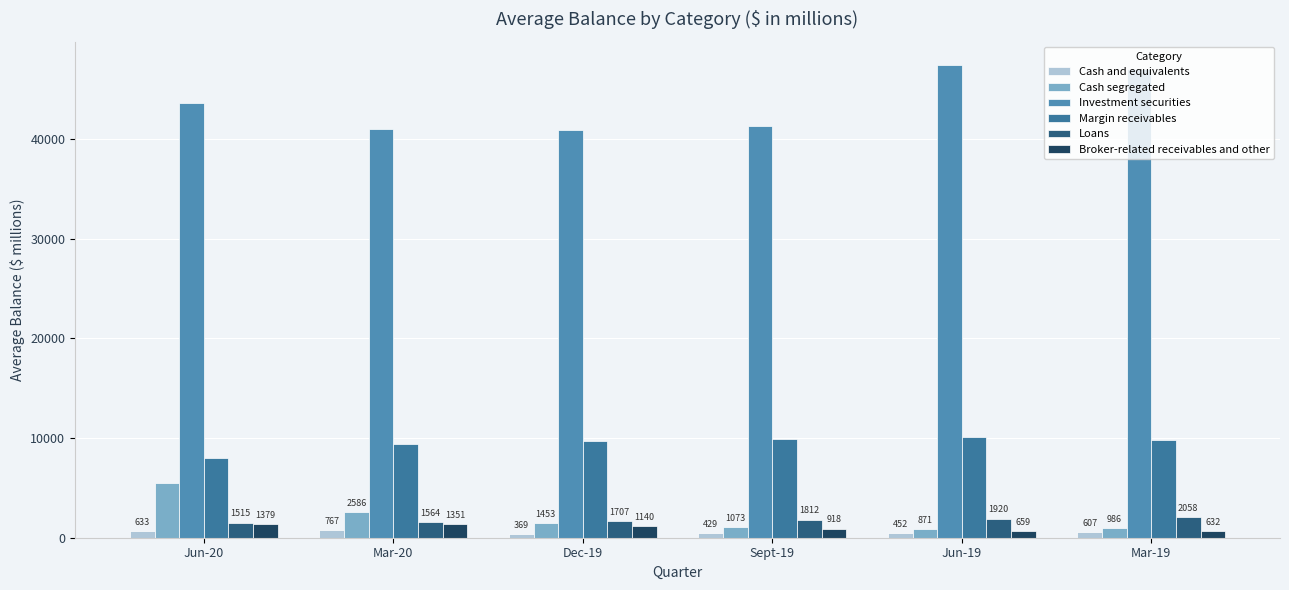

Which series has the largest total across all categories?

Investment securities